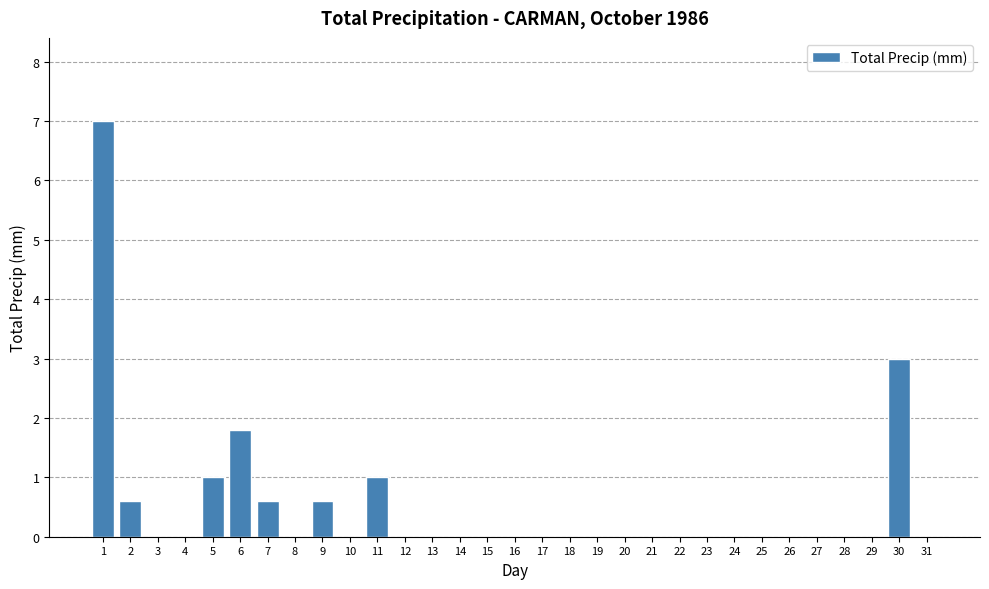

What is the change in value from 9 to 13?

-0.6